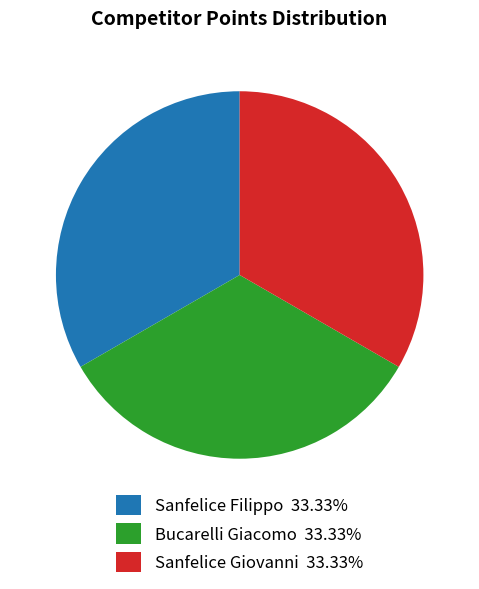

What is the ratio of the value at Sanfelice Filippo 33.33% to the value at Bucarelli Giacomo 33.33%?

1.0